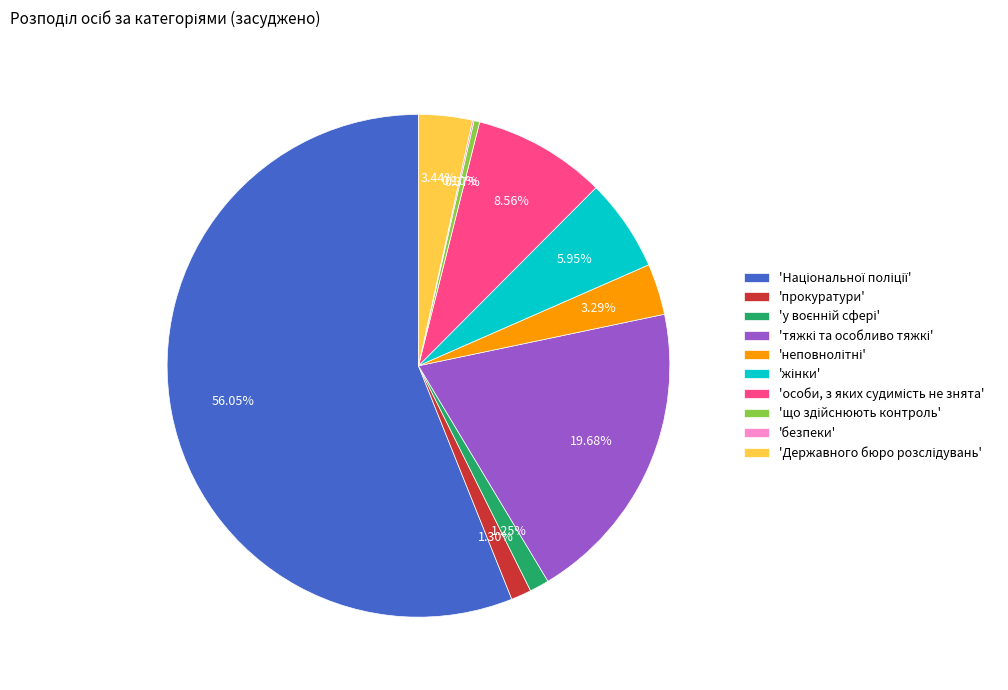

Is there any slice that represents more than half of the pie?

Yes